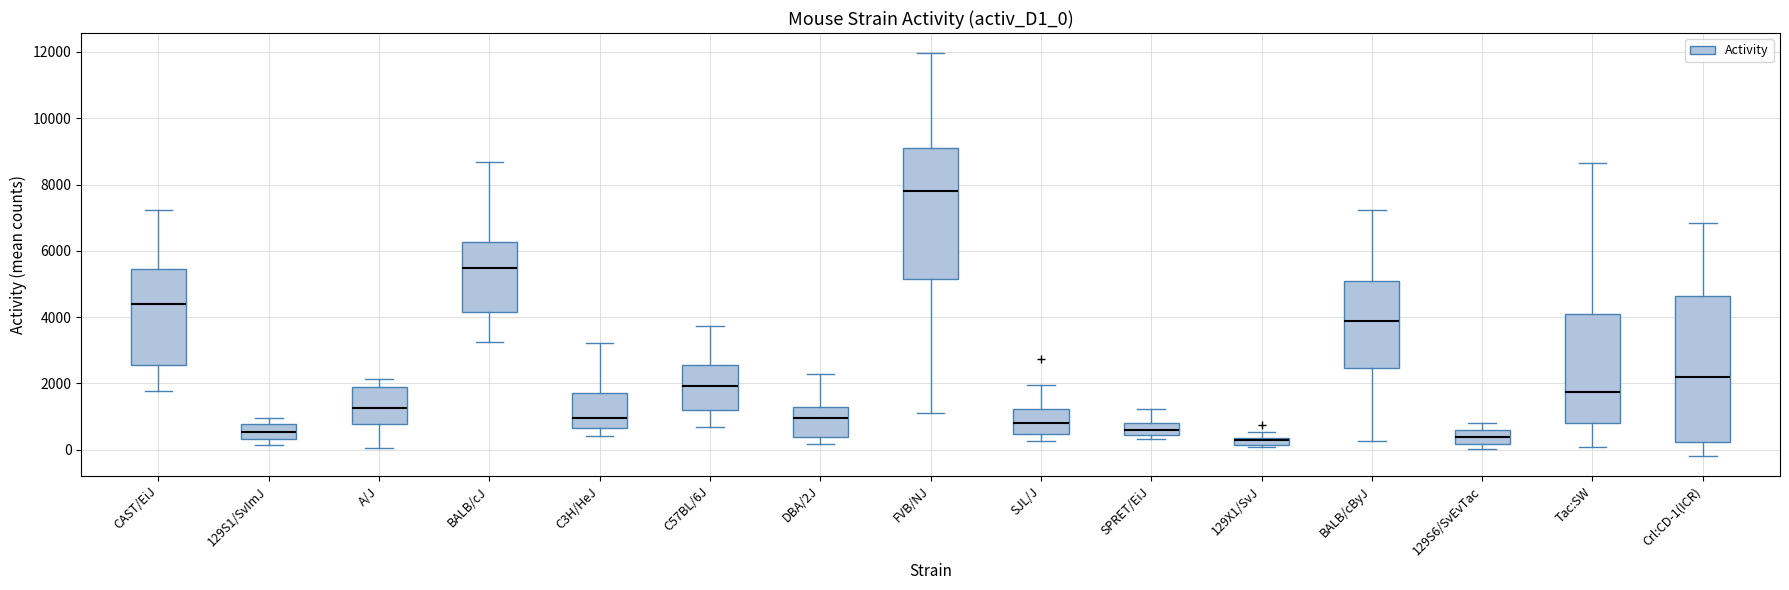

Where is the upper edge of the box for SPRET/EiJ on the y-axis? The values are not printed on the chart, so give them approximately, as read against the axis.

800